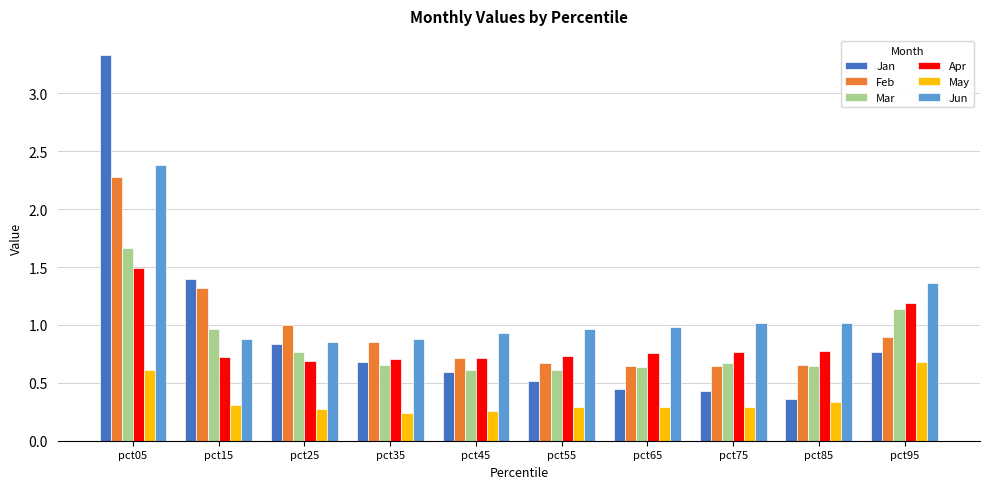

Which label corresponds to the largest value in the chart?

pct05